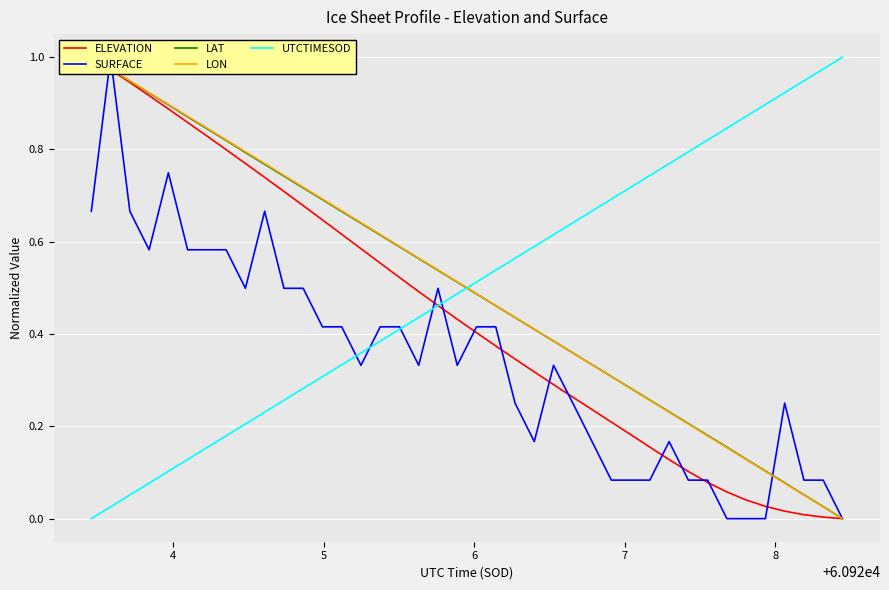

Rank the series by their maximum value, from lowest to highest.

ELEVATION, SURFACE, LAT, LON, UTCTIMESOD